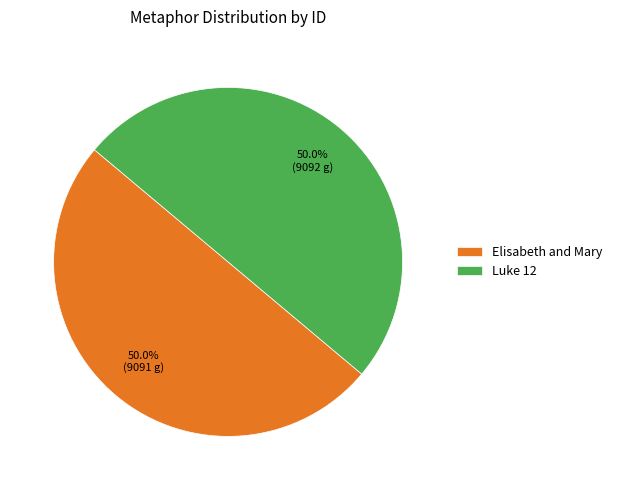

Count the number of slices in the pie.

2